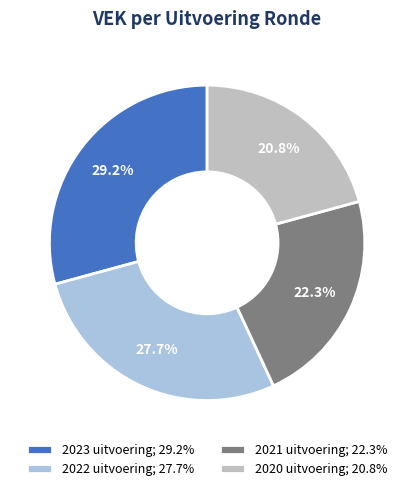

Does 2022 uitvoering account for over 50% of the chart?

No